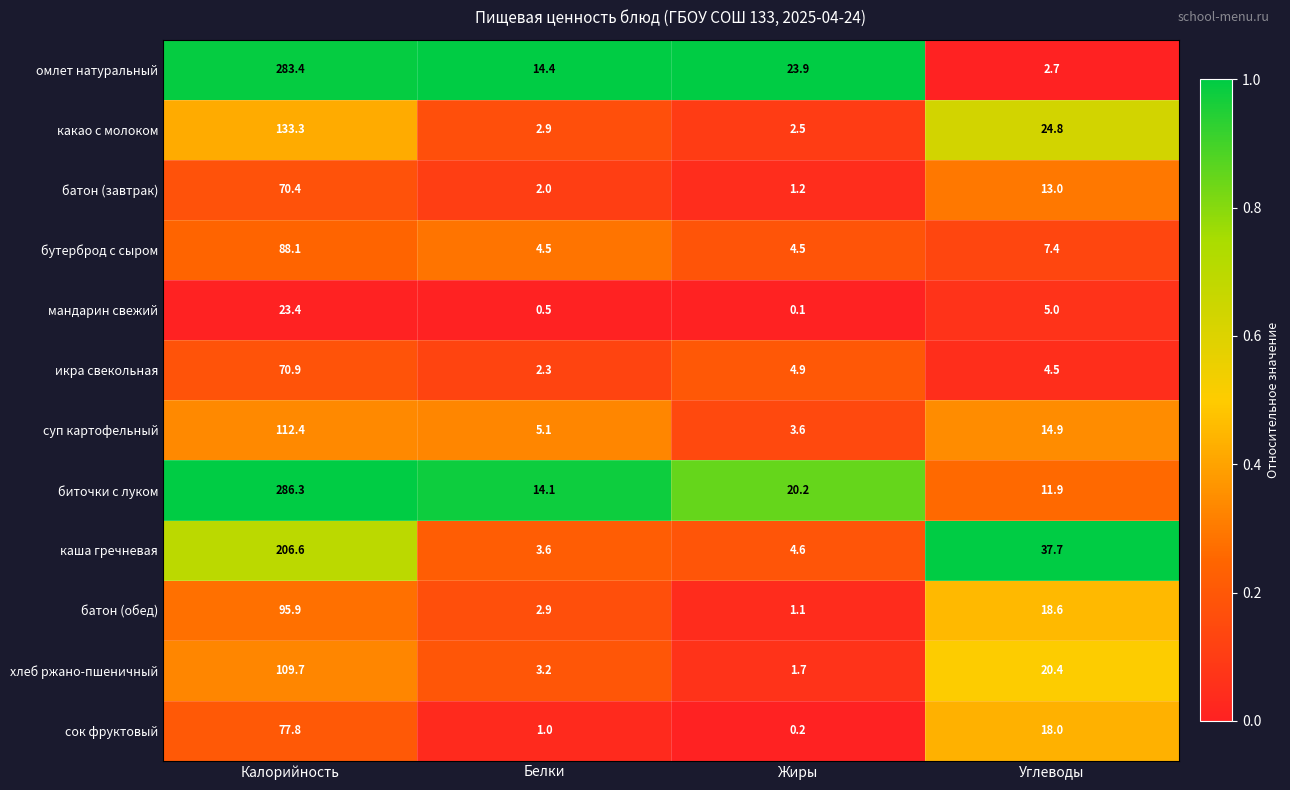

At which category is the sum across all series the highest?

Калорийность